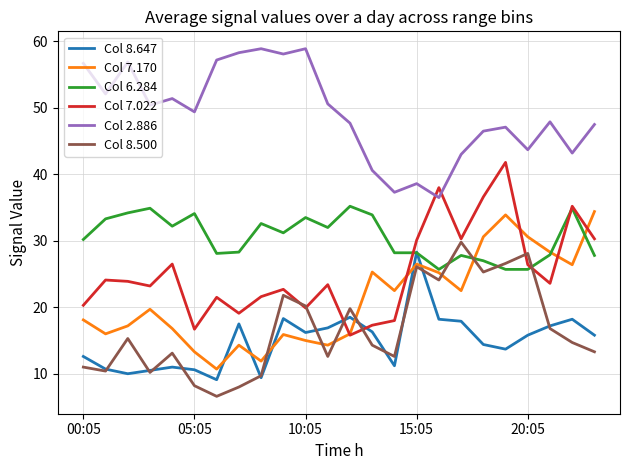

What is the lowest value of the Col 8.500 series?

6.6